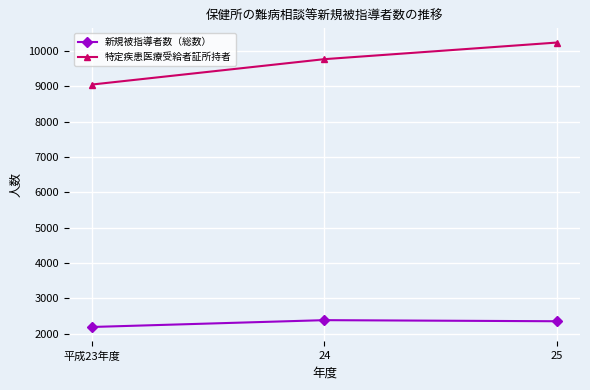

Which series changed the most between 平成23年度 and 25?

特定疾患医療受給者証所持者